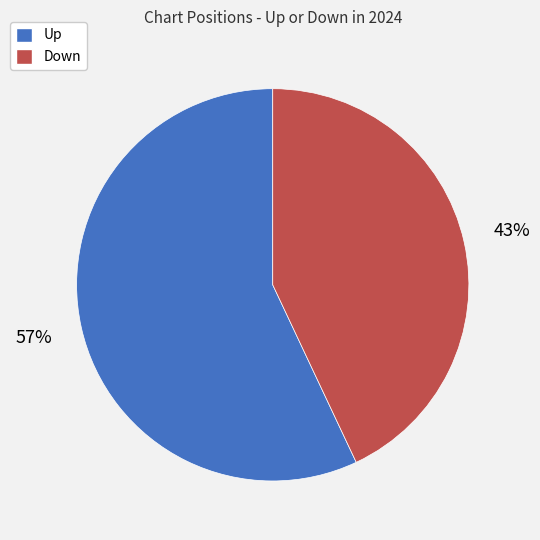

Is there any slice that represents more than half of the pie?

Yes